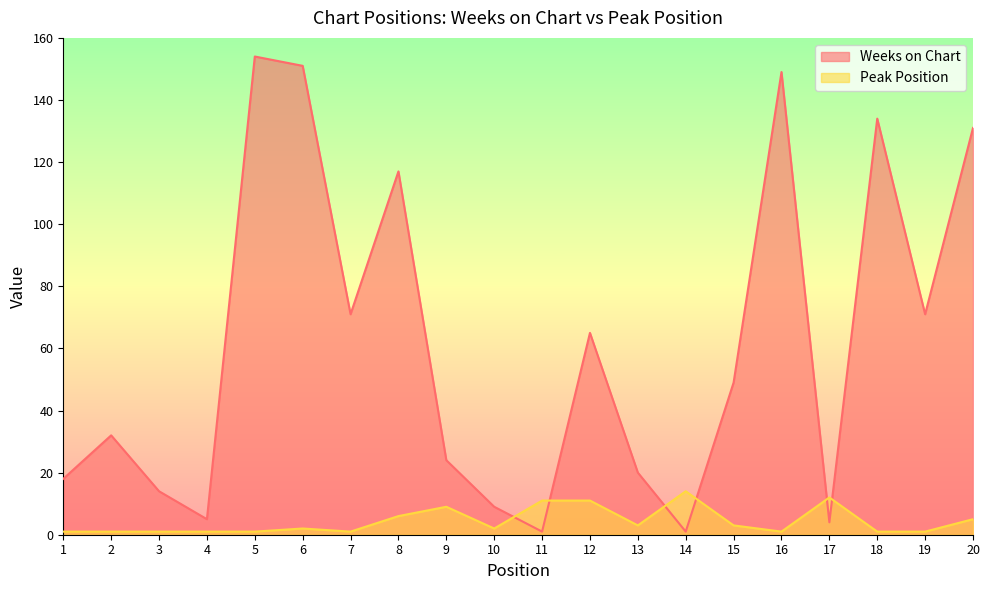

What is the value of the Weeks on Chart point at the 3rd from the left?

14